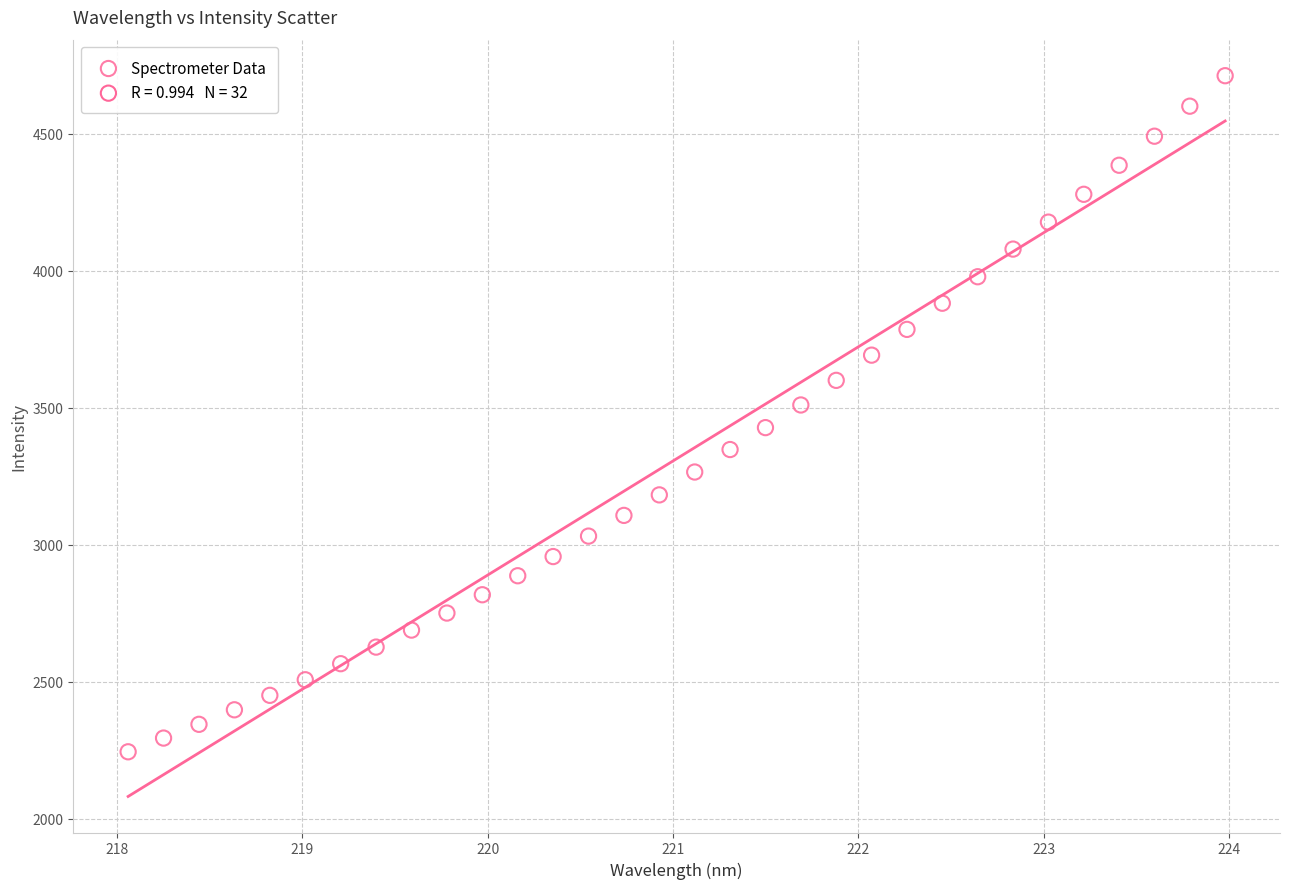

What is the range of X values (max minus min)?

5.9